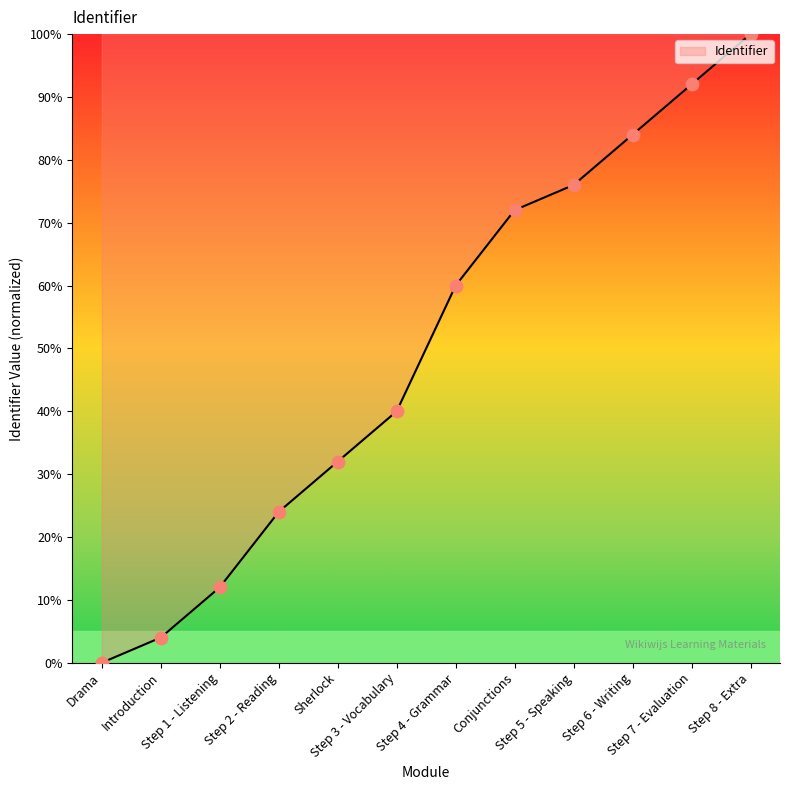

What is the change in value from Step 3 - Vocabulary to Conjunctions?

+32